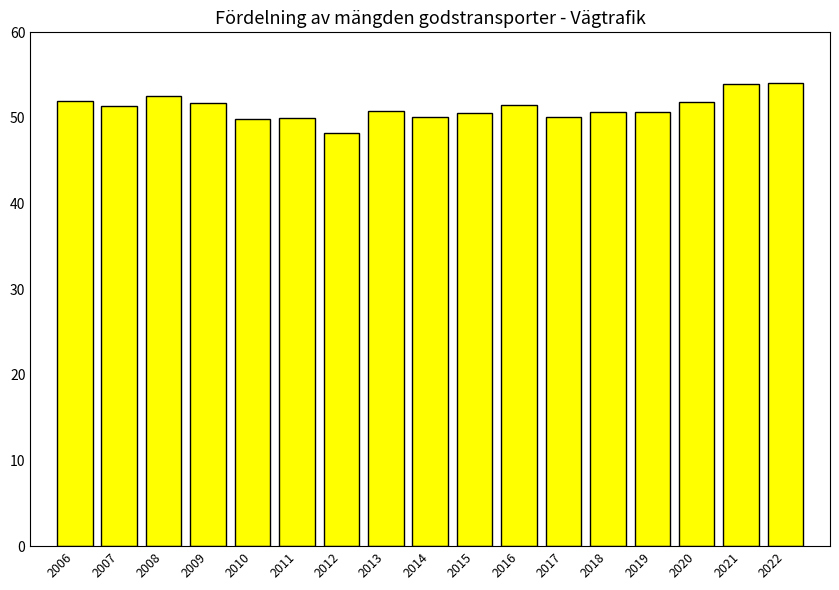

What is the change in value from 2007 to 2018?

-0.7